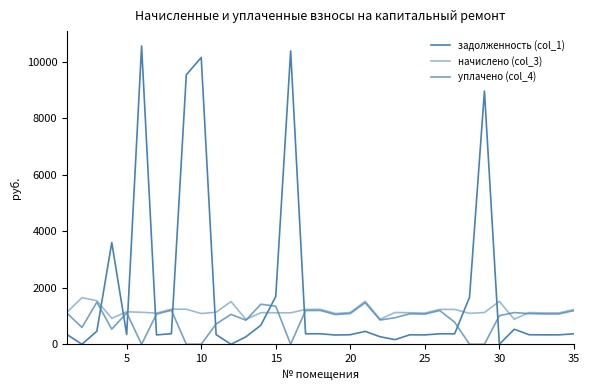

Does the chart have visible grid lines?

No